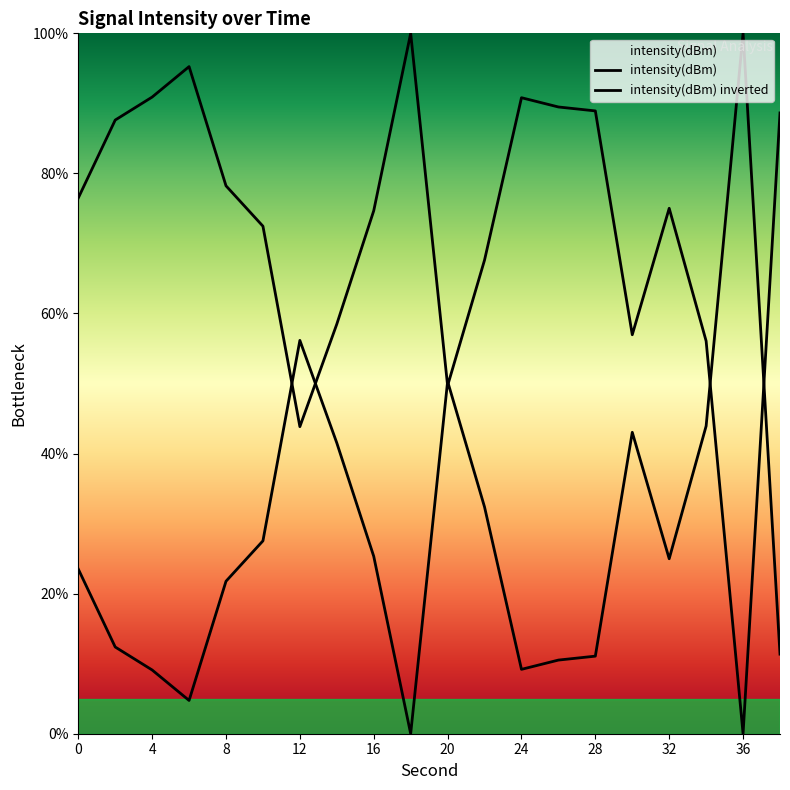

At which category does the data reach its first local peak?

12